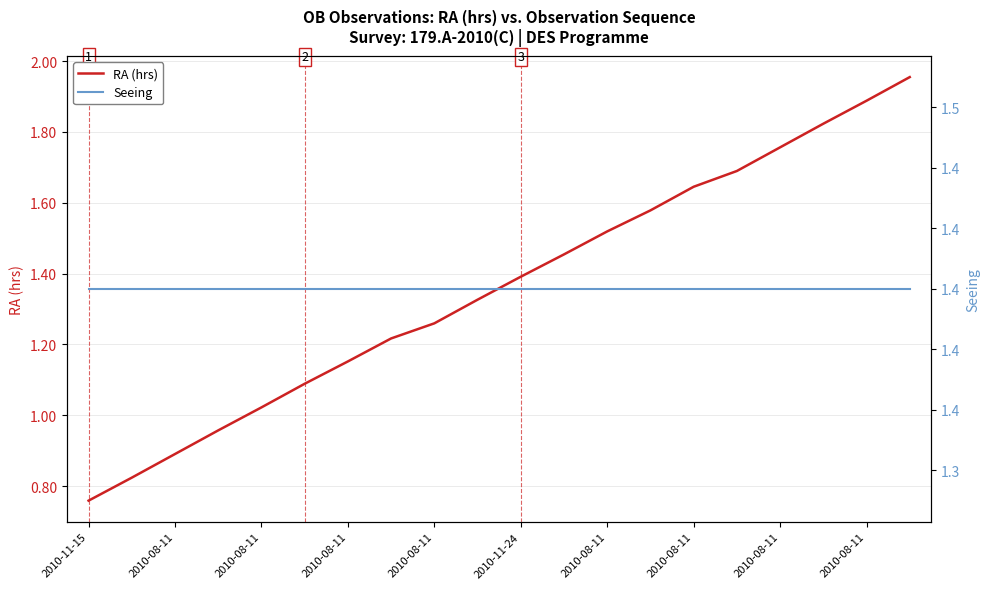

Does the chart have visible grid lines?

Yes